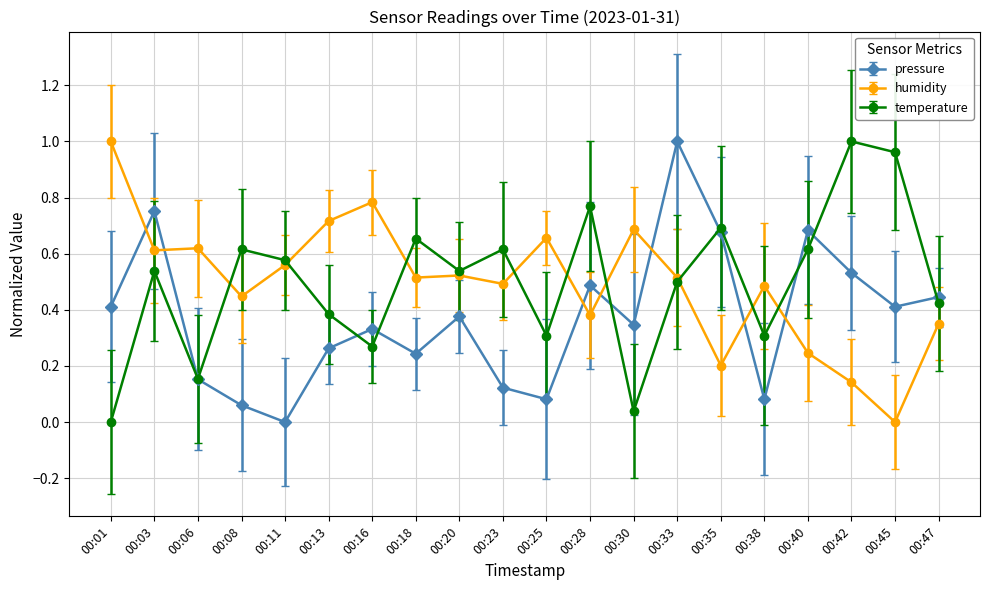

Count the number of categories in the chart.

20